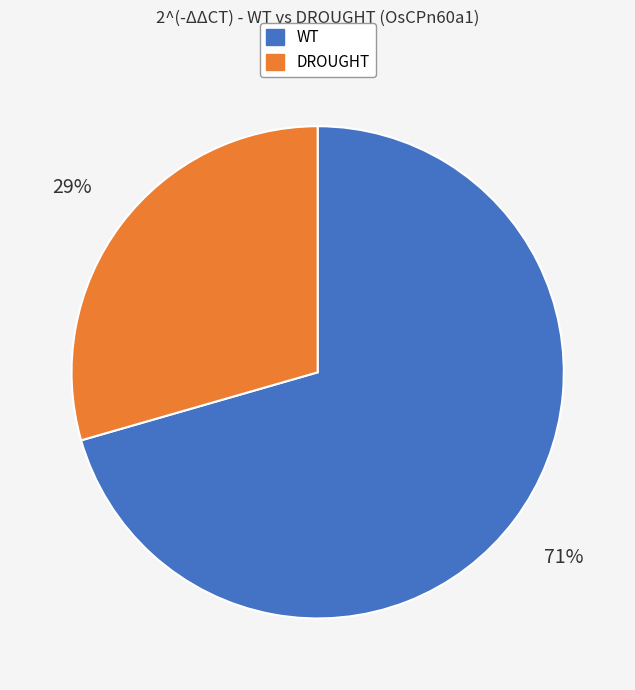

To the nearest percent, what portion does DROUGHT represent?

29%